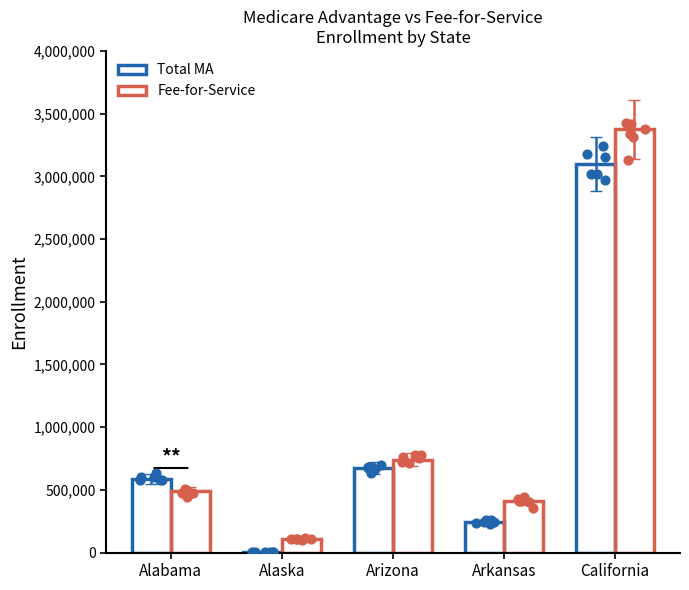

Which series contains the highest Y value?

Fee-for-Service